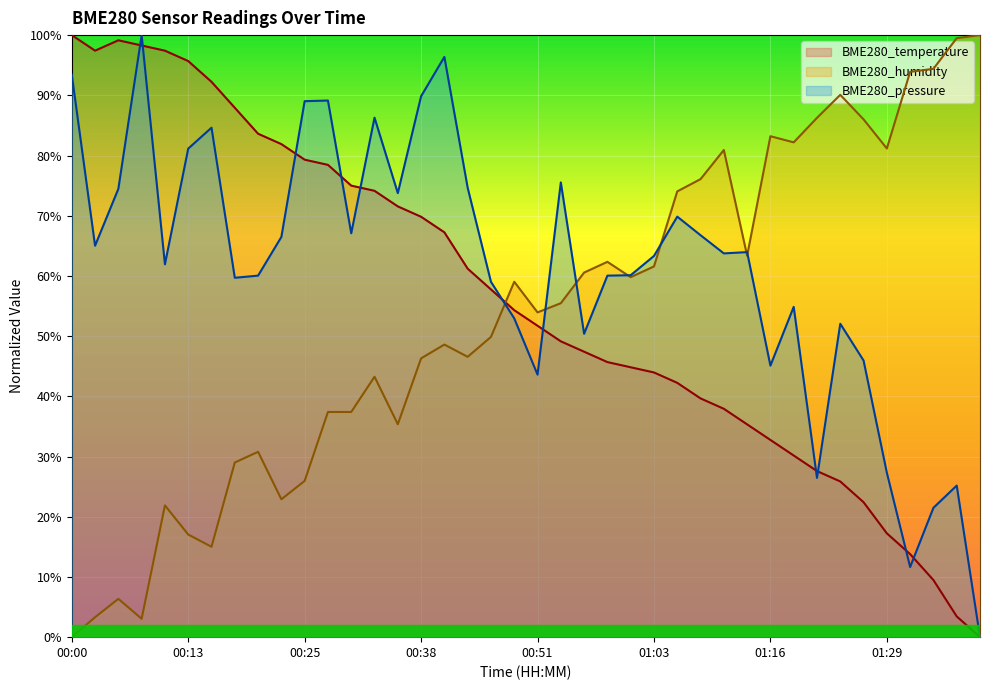

How many interior local peaks does the BME280_temperature series have?

1